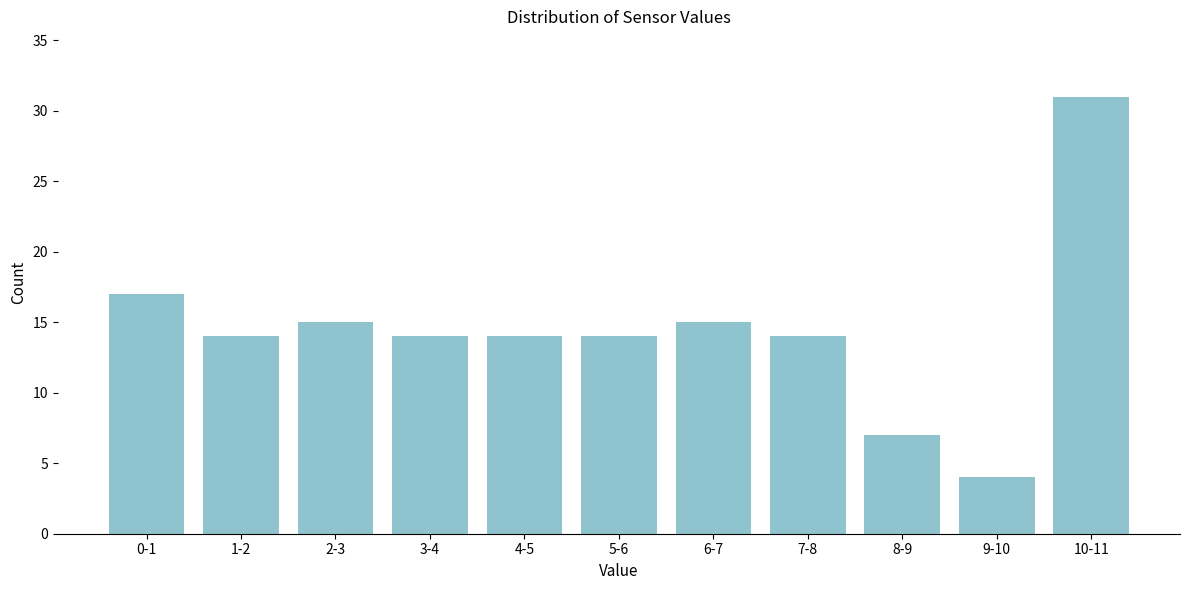

Reading left to right, transcribe all the data shown in this chart.

0-1=17	1-2=14	2-3=15	3-4=14	4-5=14	5-6=14	6-7=15	7-8=14	8-9=7	9-10=4	10-11=31